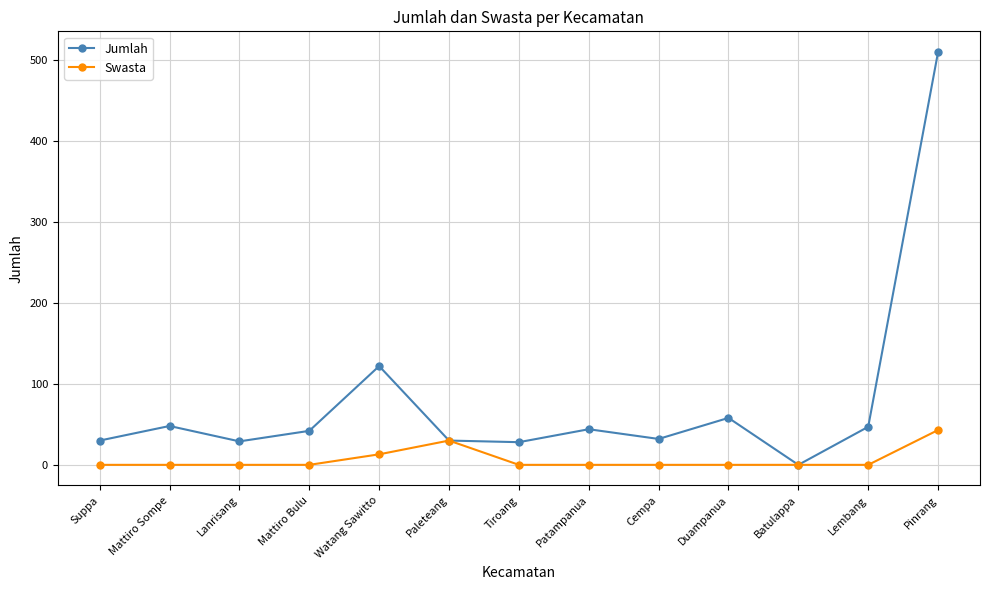

What is the label of the 1st point from the right?

Pinrang